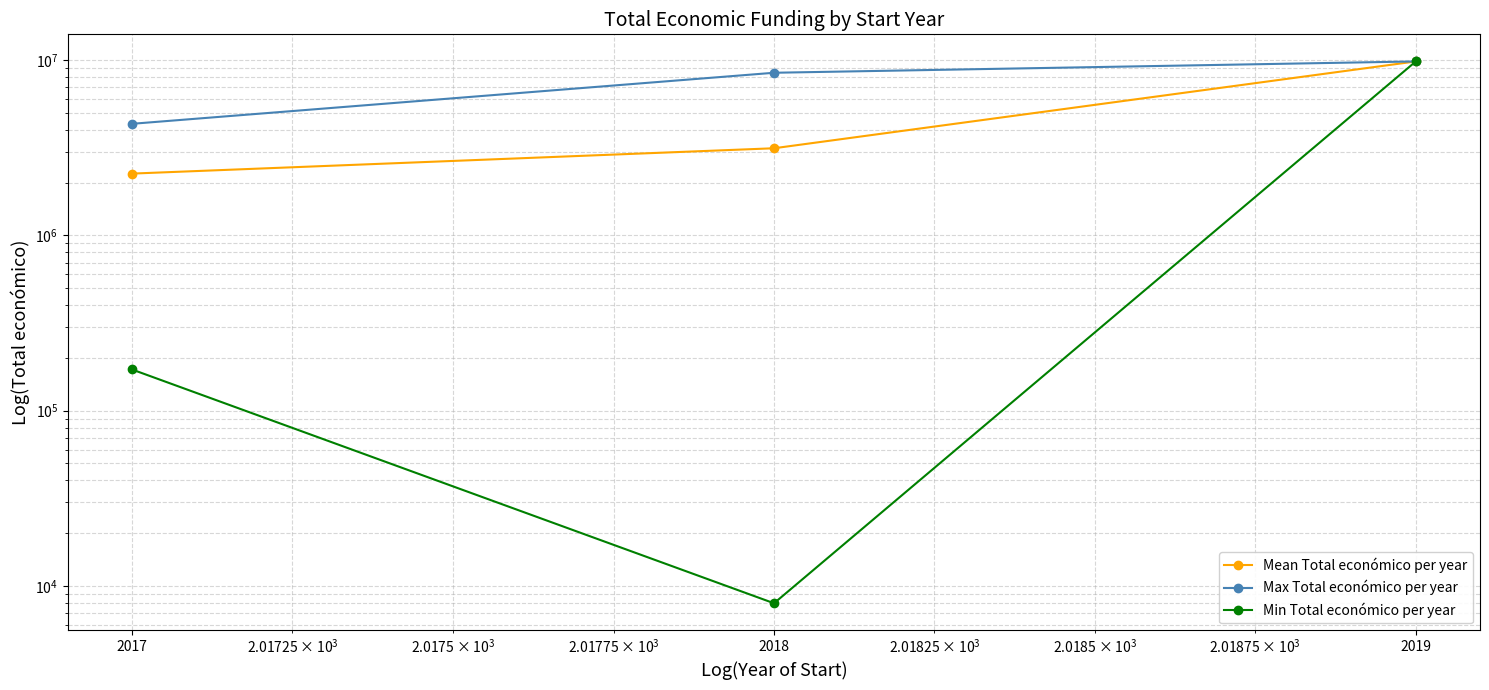

Where is Max Total económico per year nearest to the value 7092778?

2018